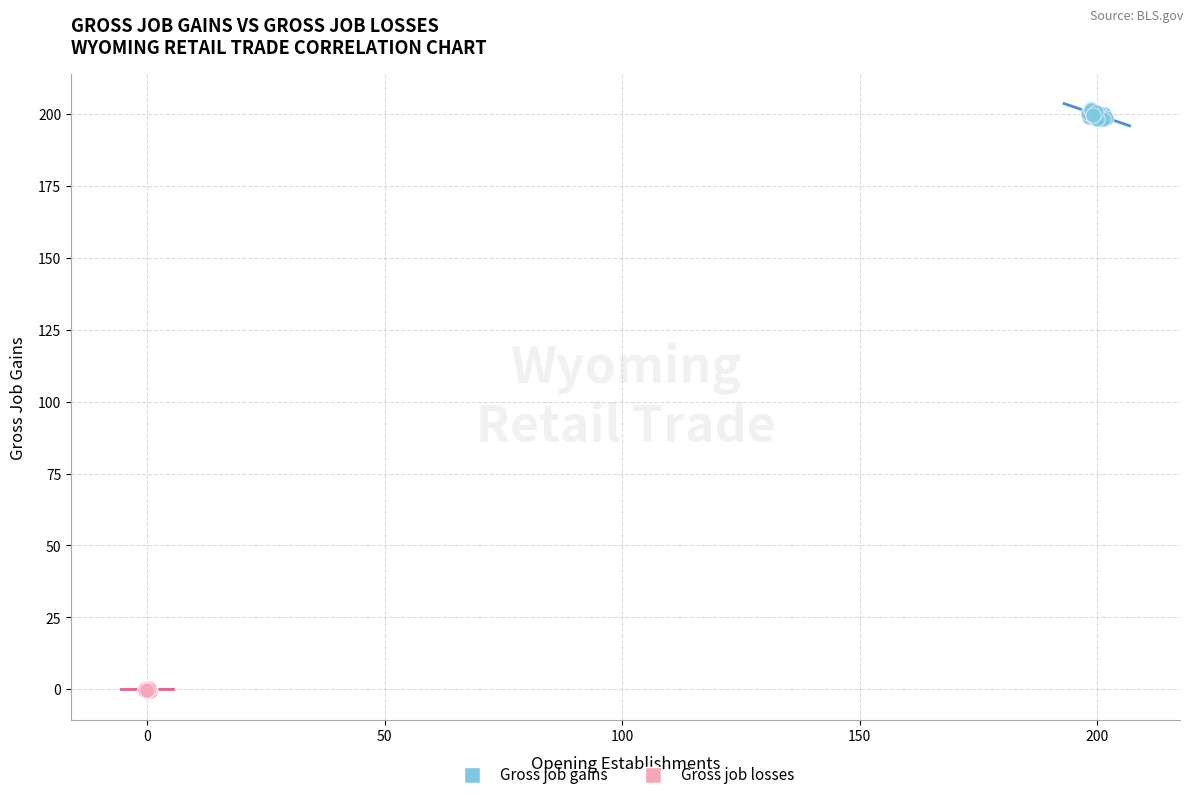

Which series reaches the maximum Y coordinate?

Gross job gains